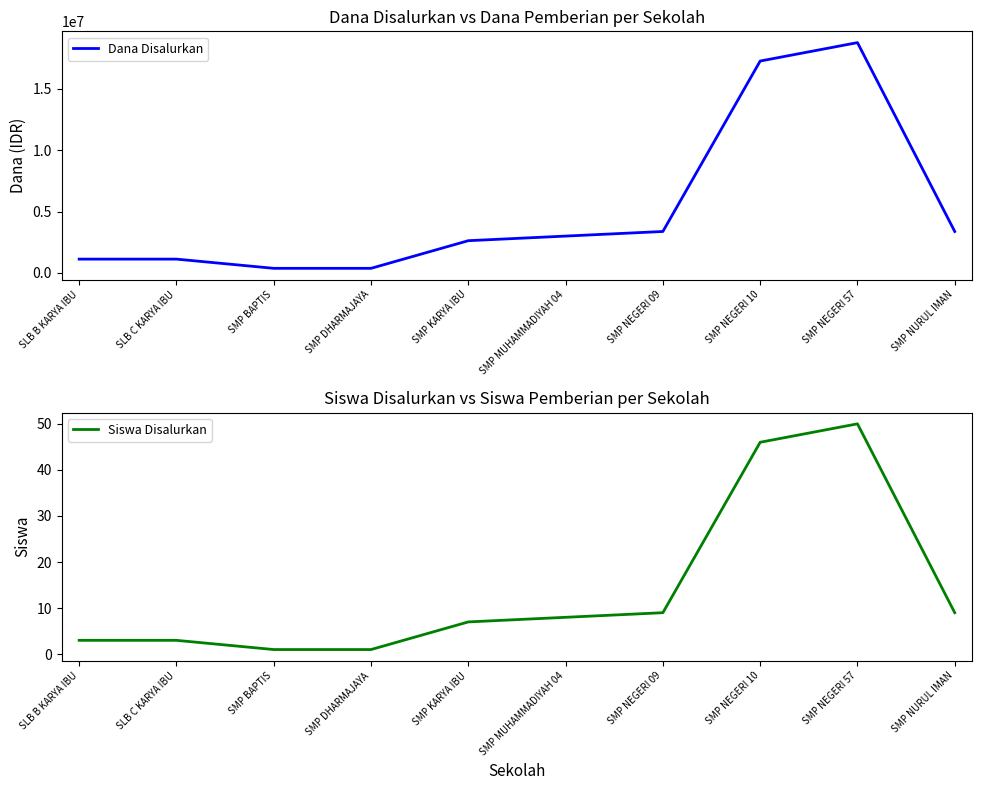

True or false: Dana Disalurkan and Siswa Disalurkan intersect in this chart.

False